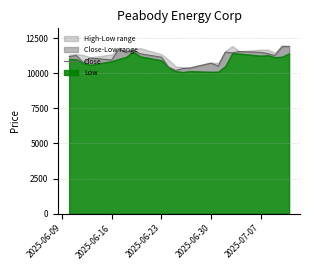

What is the difference between the maximum and minimum values?

1707